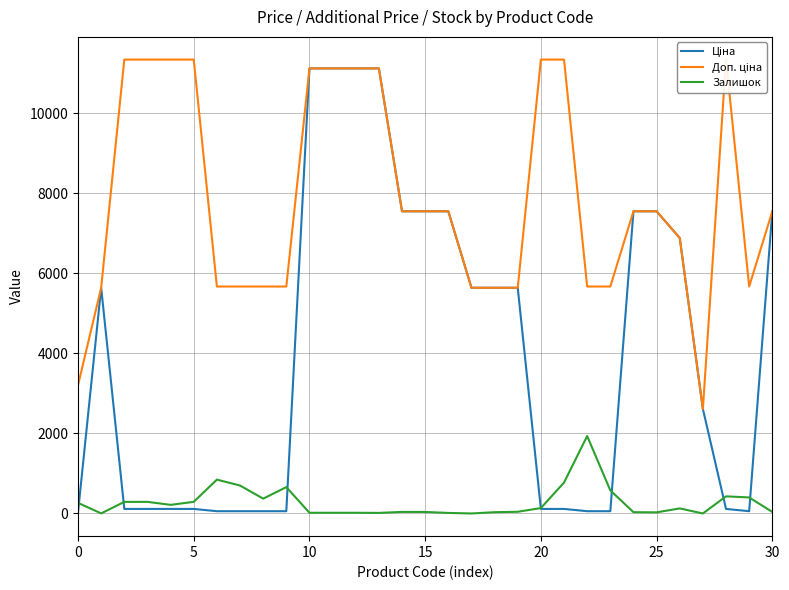

What is the total value across all series at 25?

11737.3